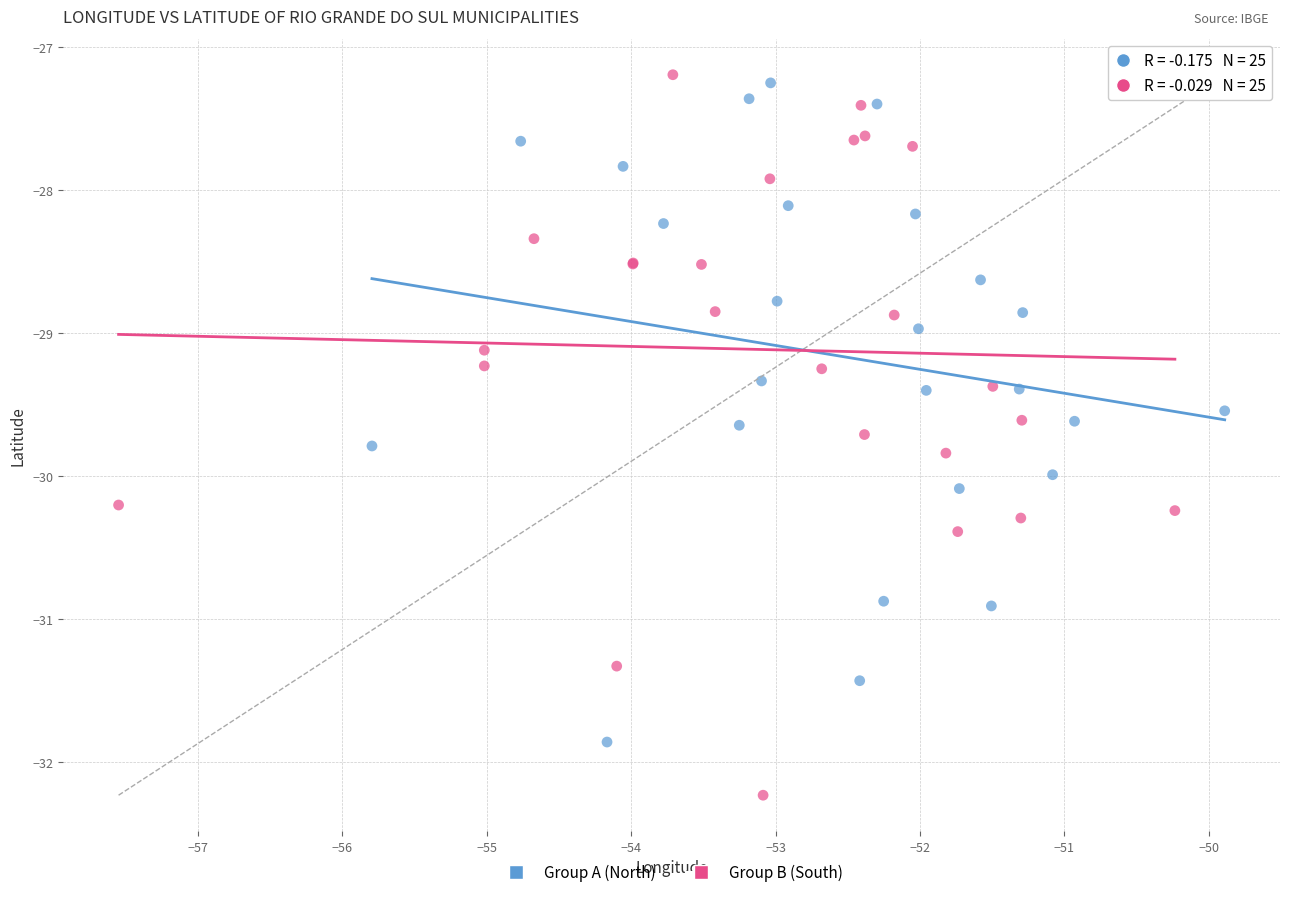

Which series contains the lowest Y value?

Group B (South)